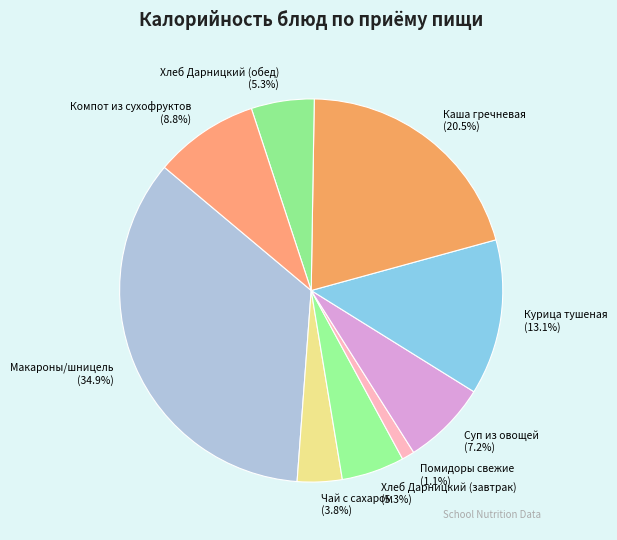

What is the largest slice in the pie chart?

Макароны/шницель